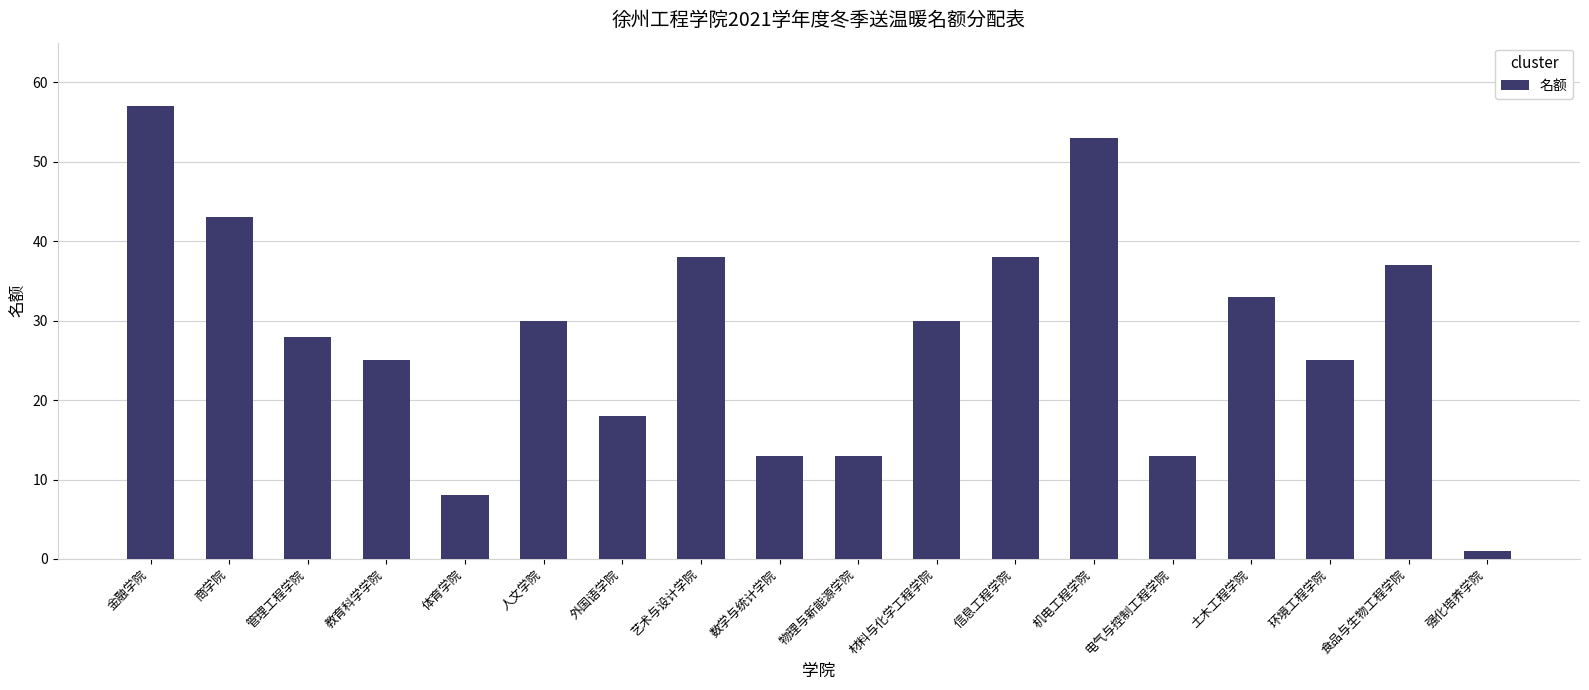

Reading right to left, list all the values displayed in this chart.

1	37	25	33	13	53	38	30	13	13	38	18	30	8	25	28	43	57